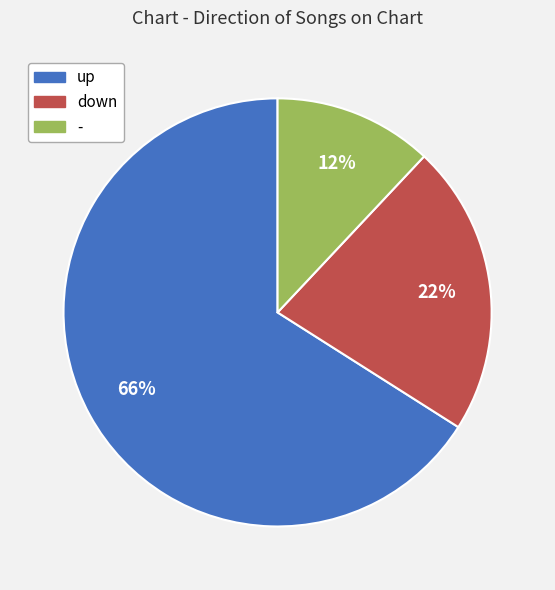

To the nearest percent, what is the combined percentage of up and -?

78%